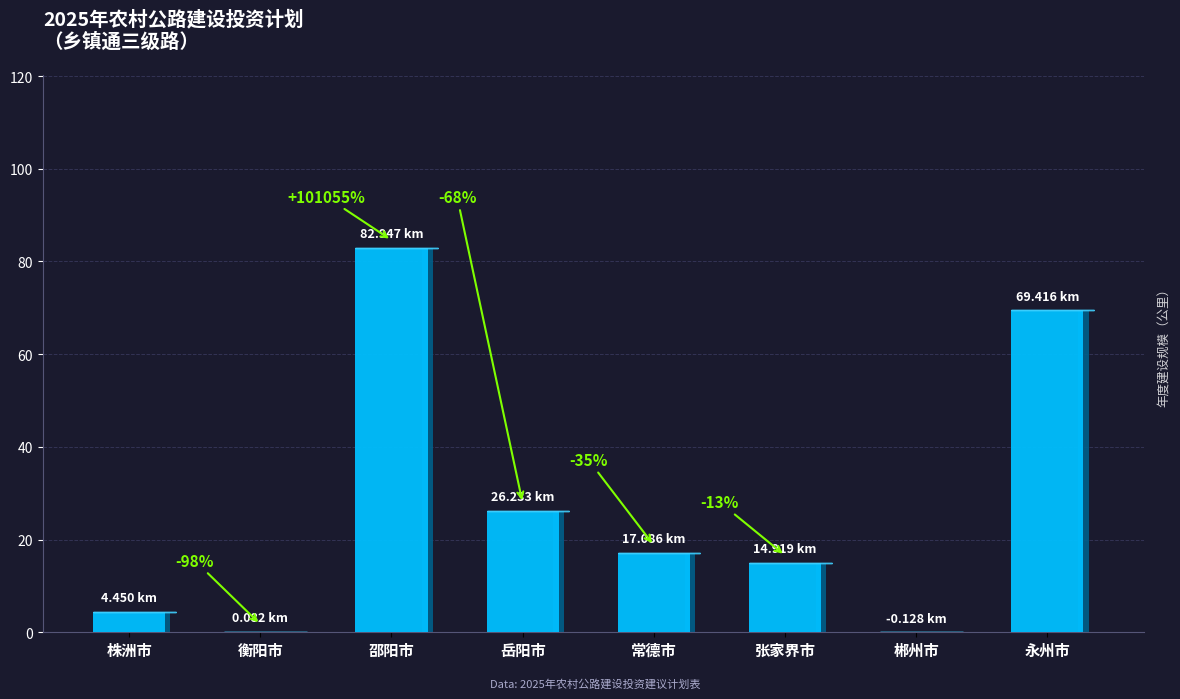

Does the chart contain any negative values?

Yes